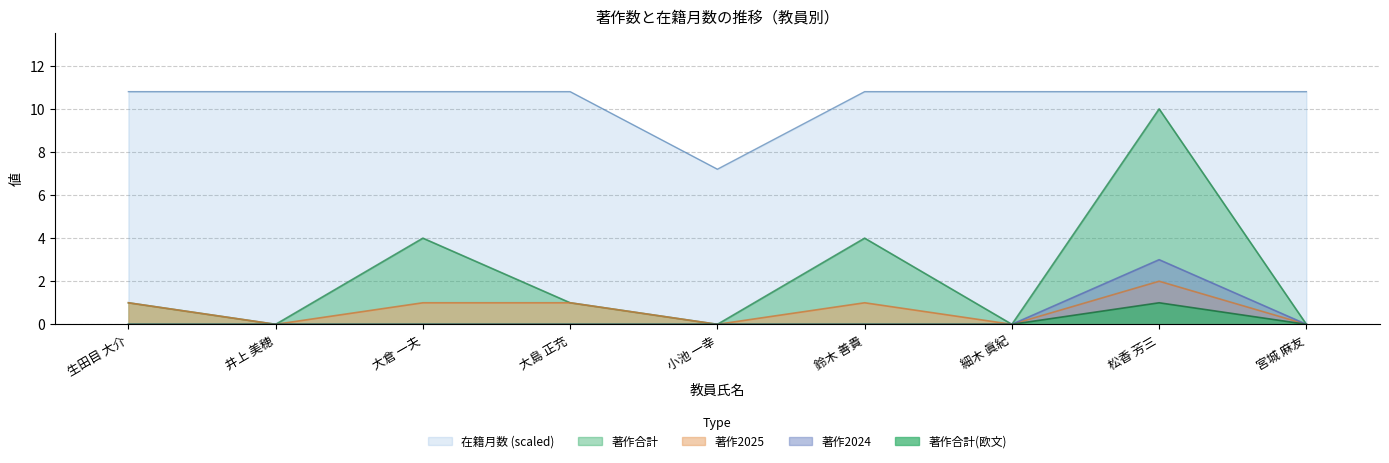

Does the chart have visible grid lines?

Yes